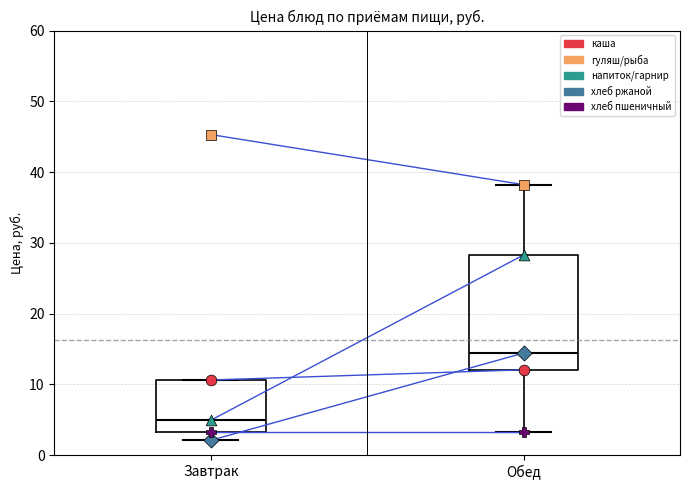

Which box has the lowest median line?

Завтрак